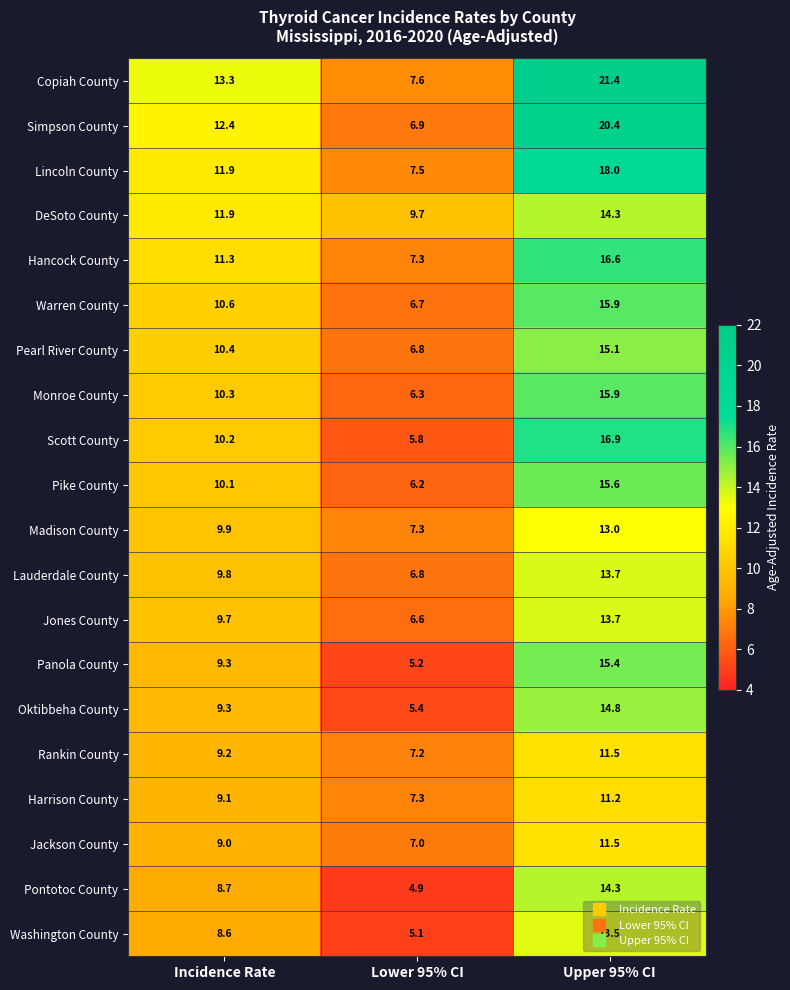

Which series has the widest spread of values?

Copiah County